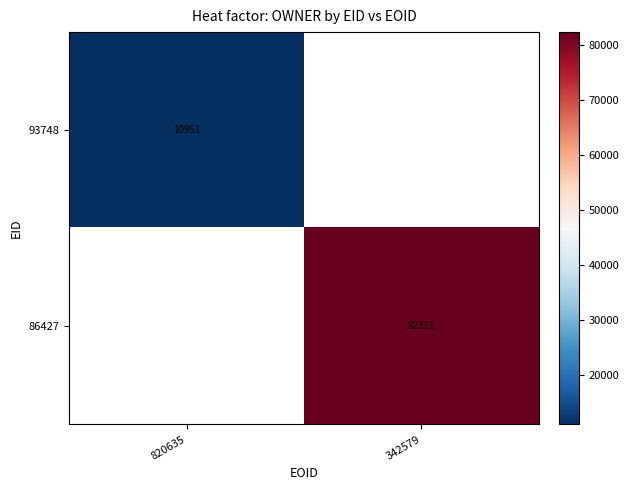

True or false: 93748 has a value of 10951 at 820635.

True